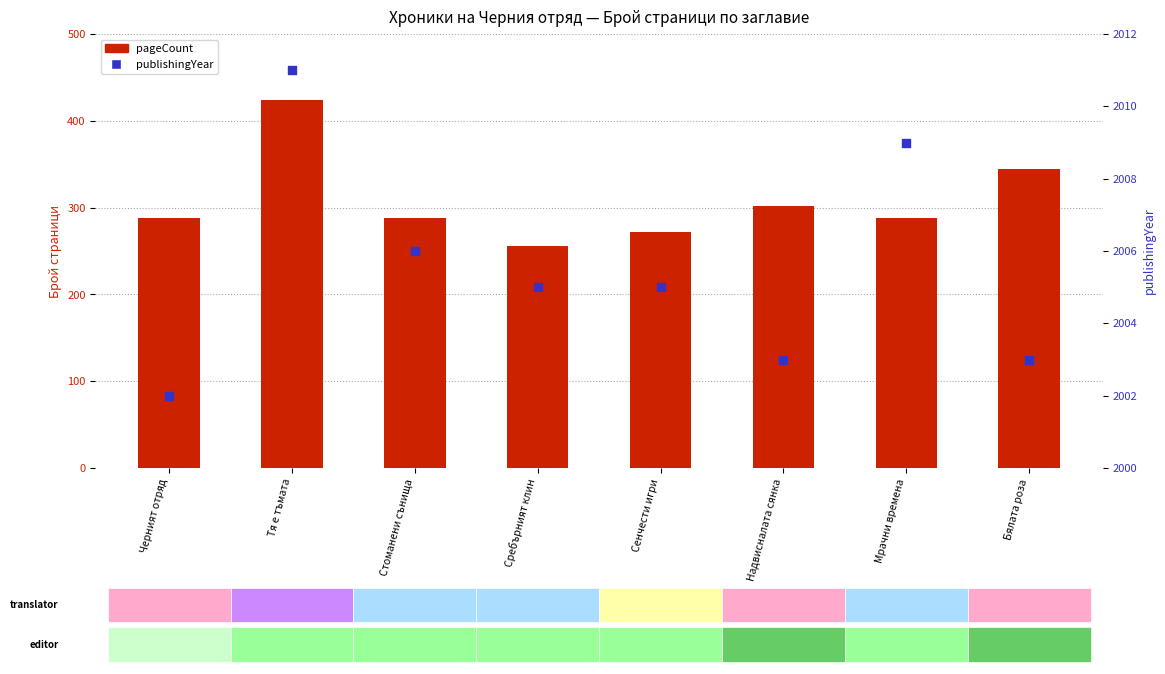

Which series reaches the minimum Y coordinate?

pageCount